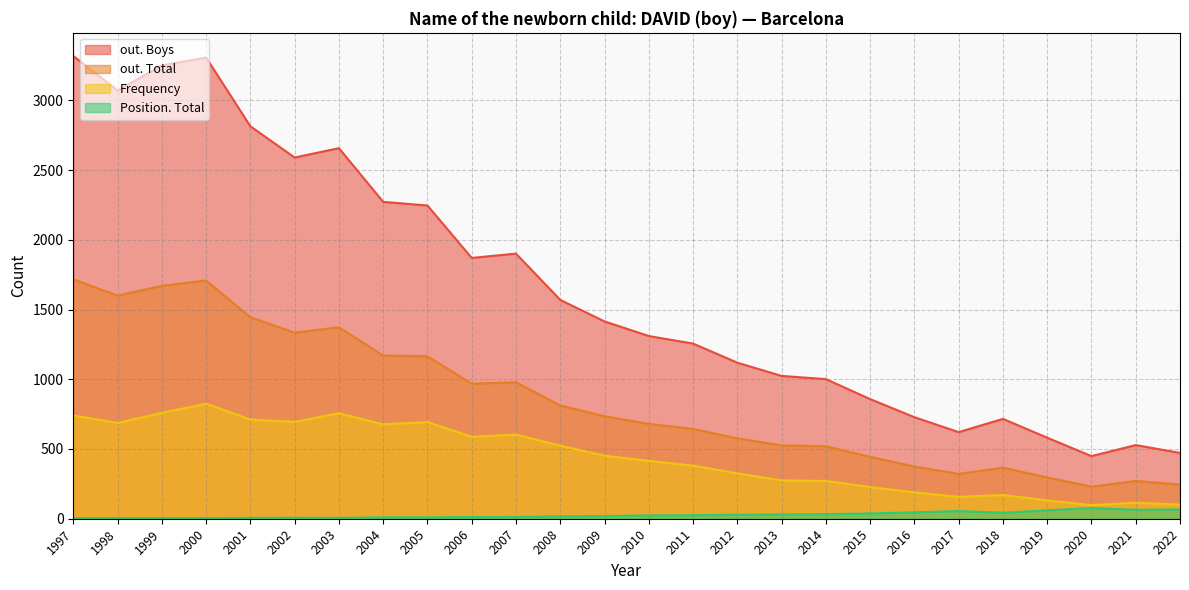

Rank the series by their average value, from lowest to highest.

Position. Total, Frequency, out. Total, out. Boys